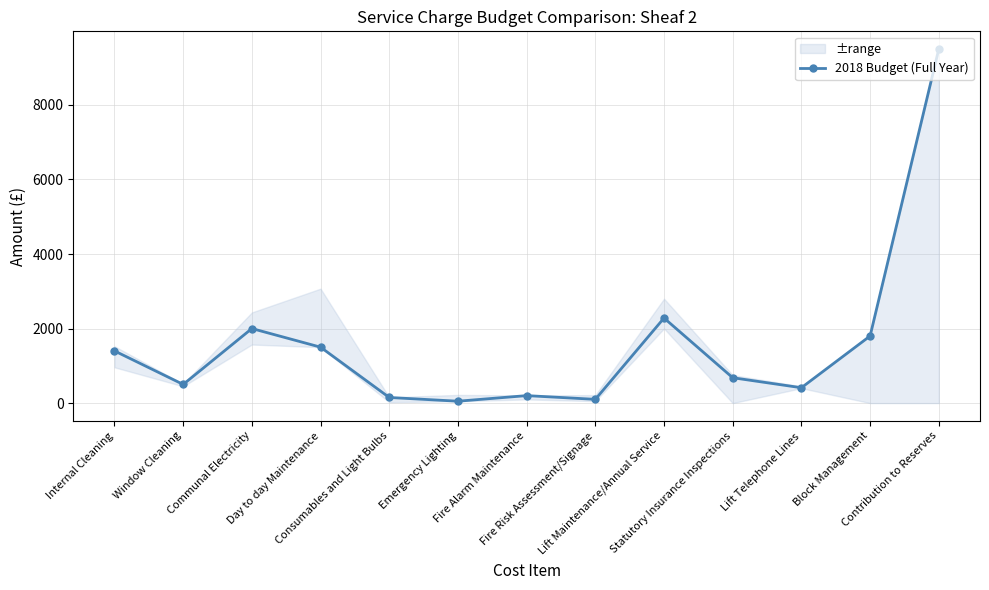

Which label corresponds to the largest value in the chart?

Contribution to Reserves